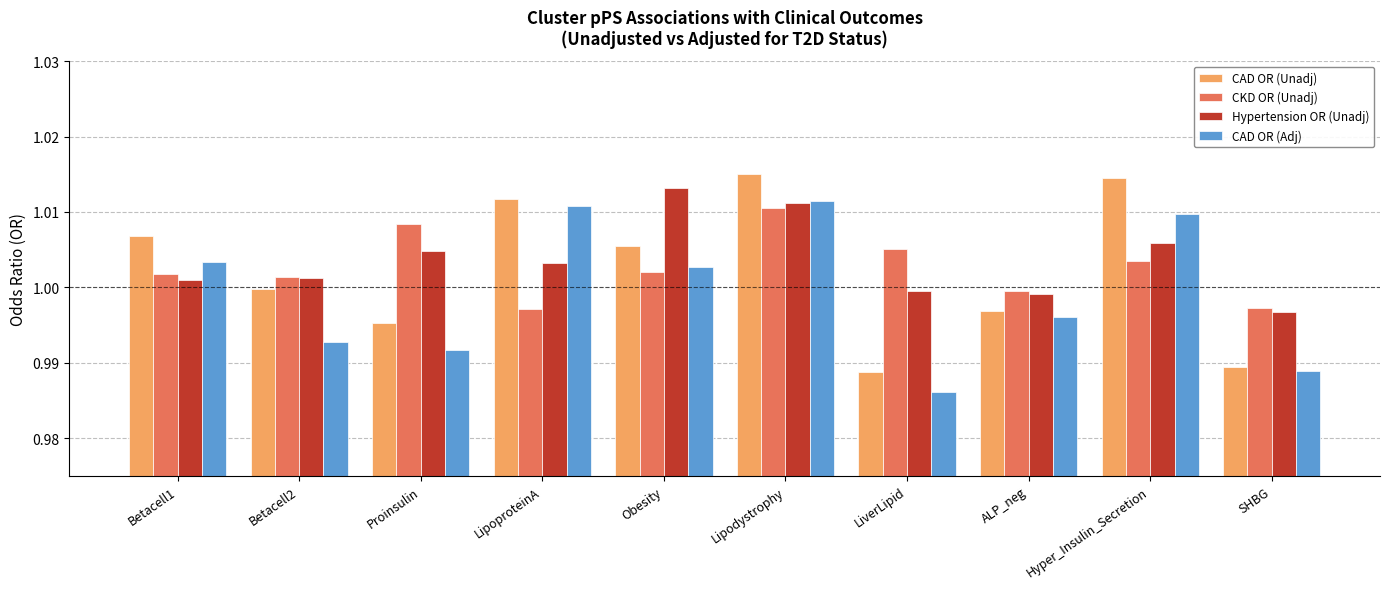

List the labels in order of CAD OR (Adj) value, largest first.

Lipodystrophy, LipoproteinA, Hyper_Insulin_Secretion, Betacell1, Obesity, ALP_neg, Betacell2, Proinsulin, SHBG, LiverLipid